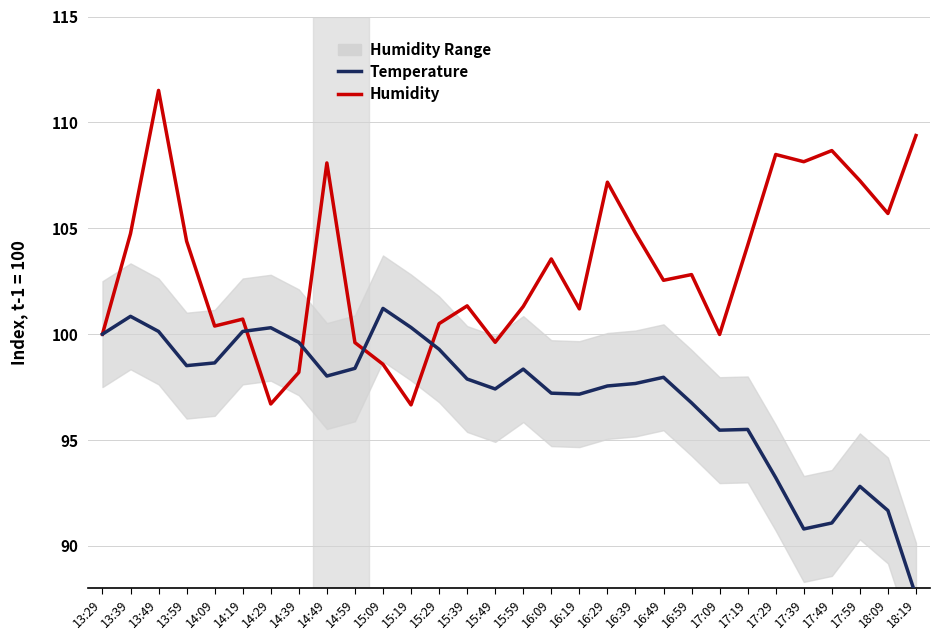

Rank the series at 14:09 from highest to lowest value.

Humidity, Temperature